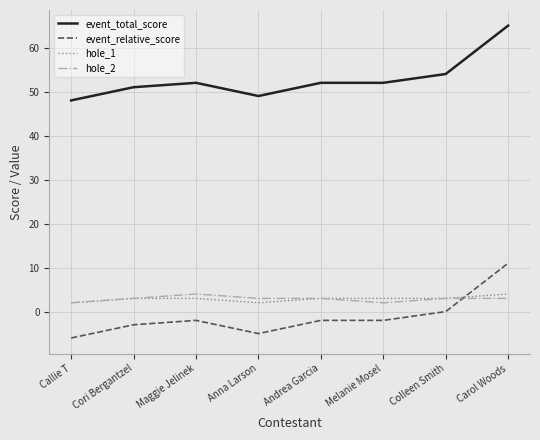

True or false: hole_1 and event_total_score cross at least once.

False